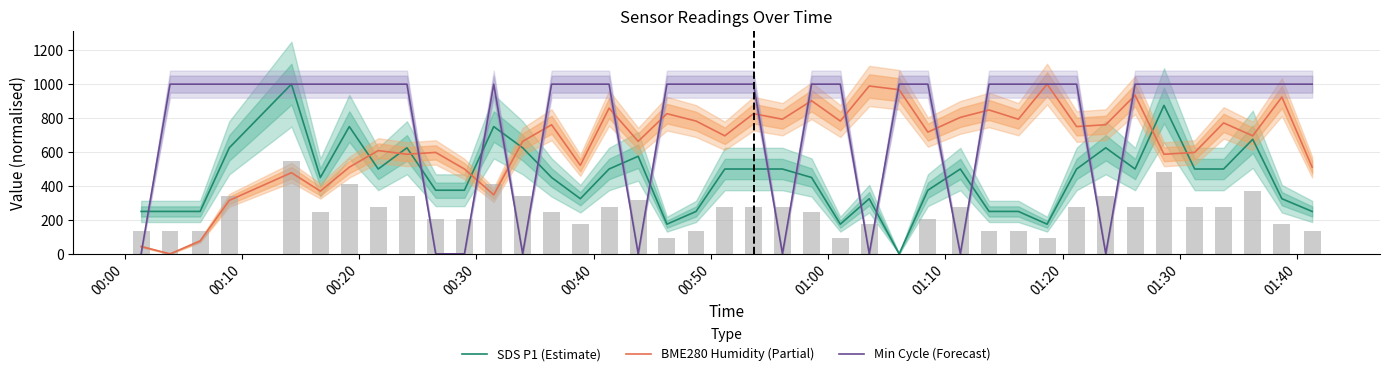

True or false: SDS P1 (Estimate) and BME280 Humidity (Partial) cross at least once.

True